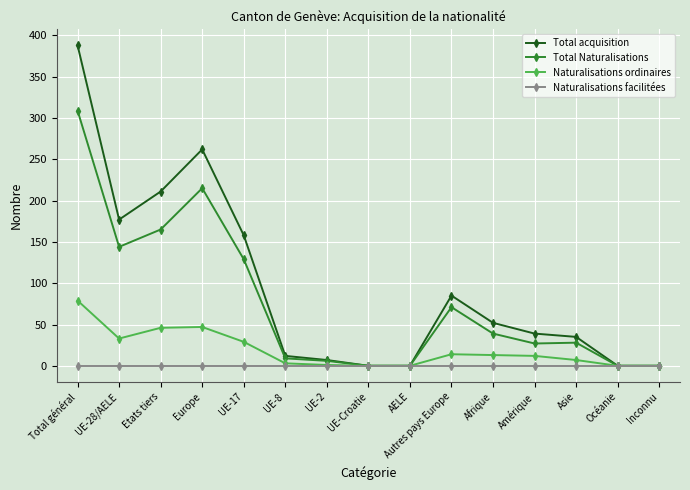

True or false: Naturalisations facilitées has a value of 0 at Europe.

True